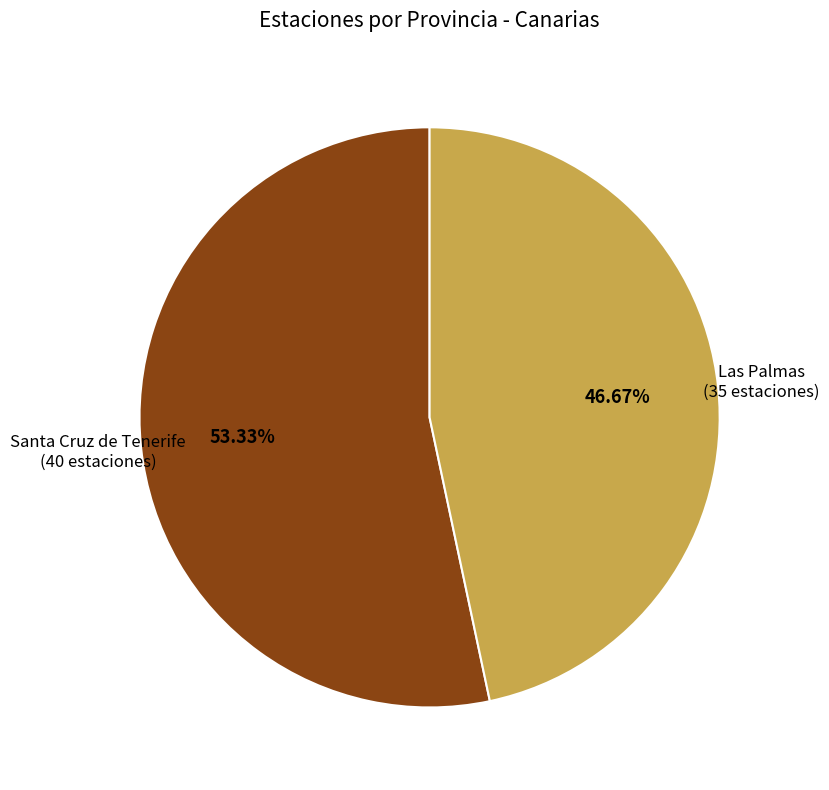

Is there any slice that represents more than half of the pie?

Yes